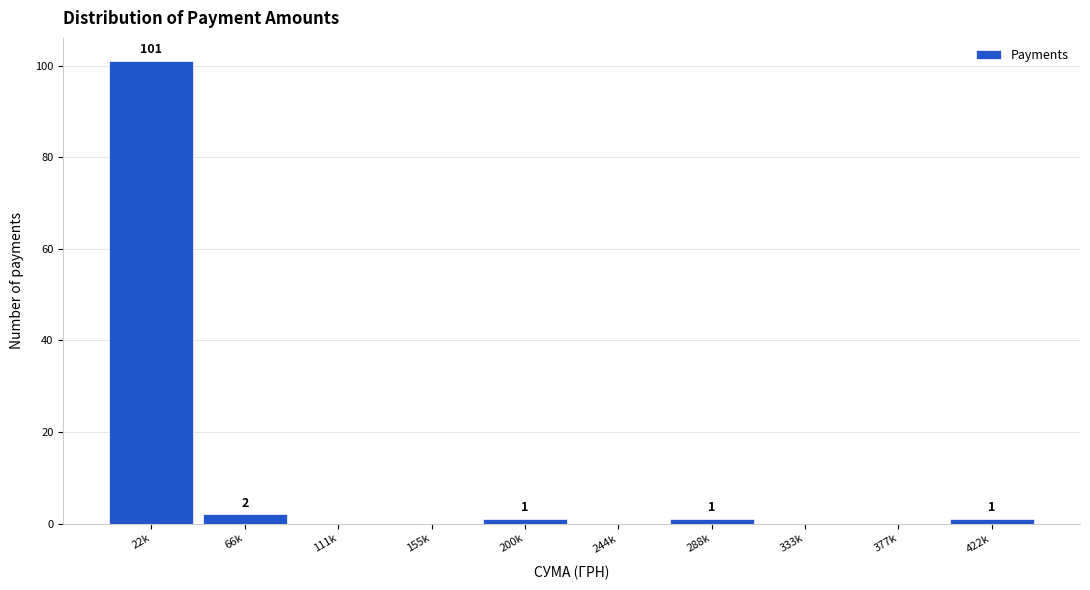

Reading left to right, list all the values displayed in this chart.

22k=101	66k=2	111k=0	155k=0	200k=1	244k=0	288k=1	333k=0	377k=0	422k=1